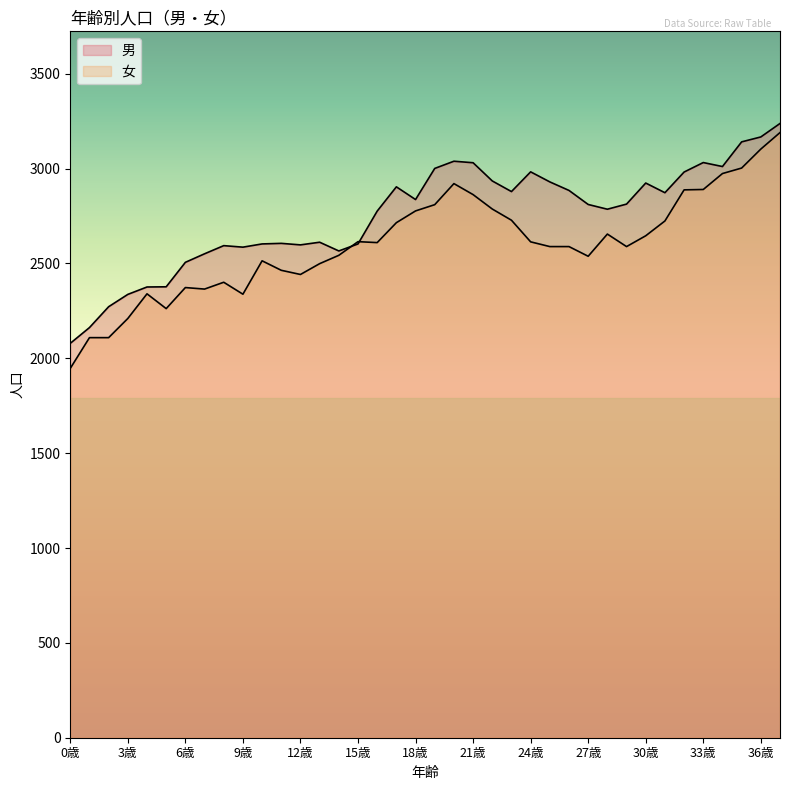

How many interior local valleys does the 男 series have?

8